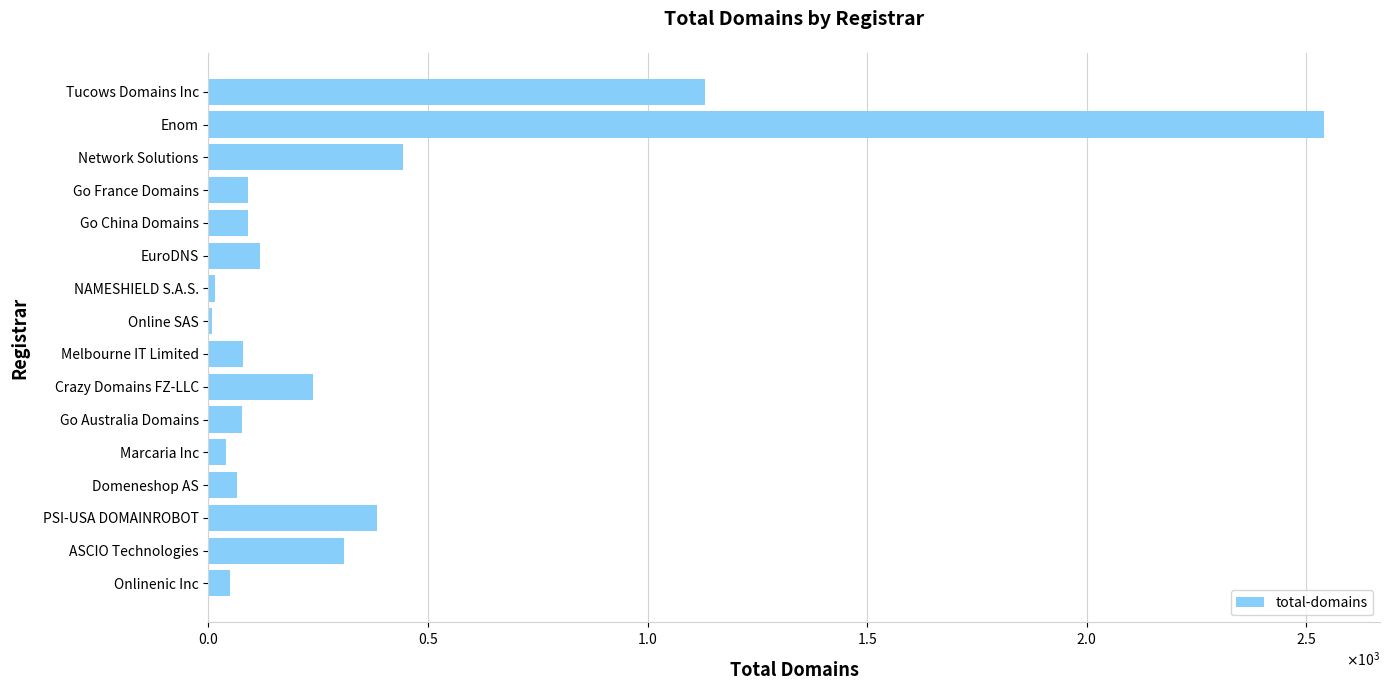

How many data points does each series have?

16